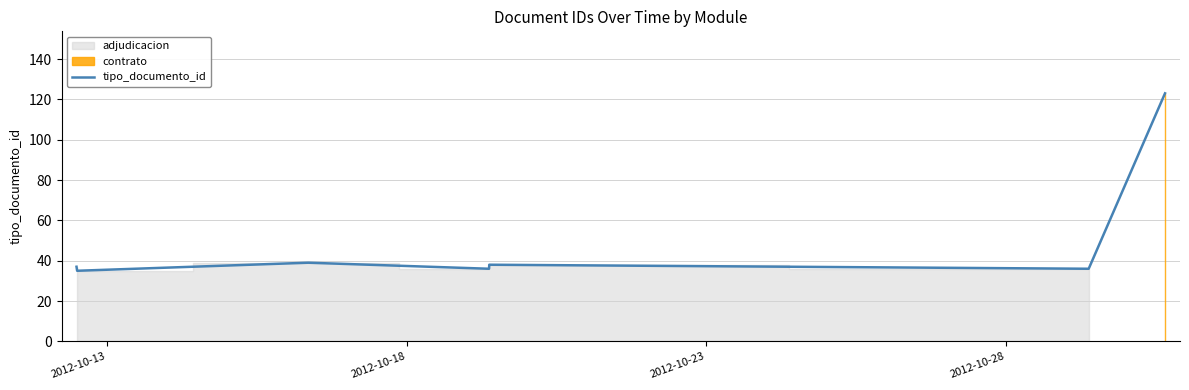

What is the value of the 7th point from the left?

123